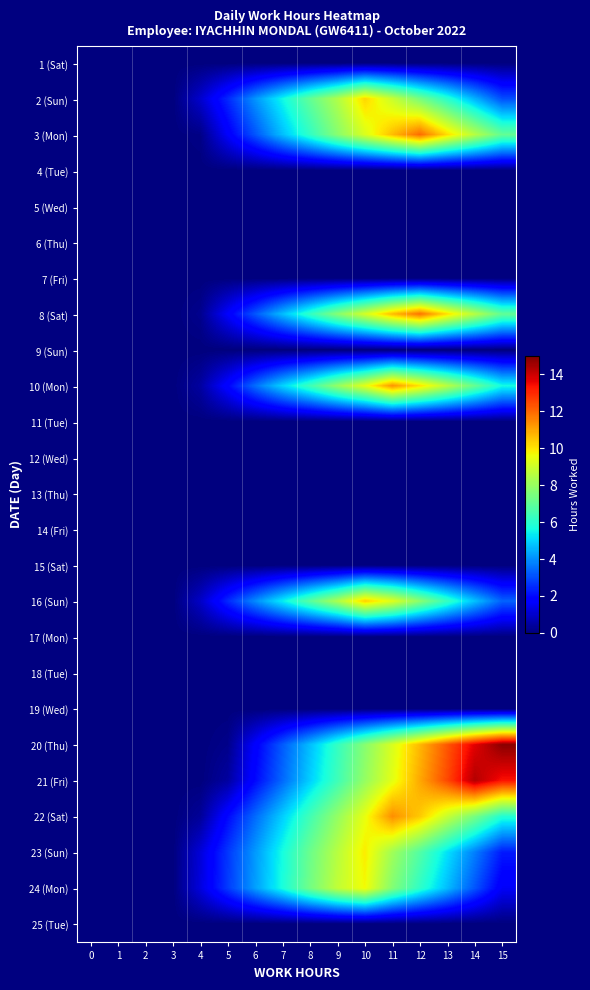

Which label corresponds to the largest value in the chart?

15